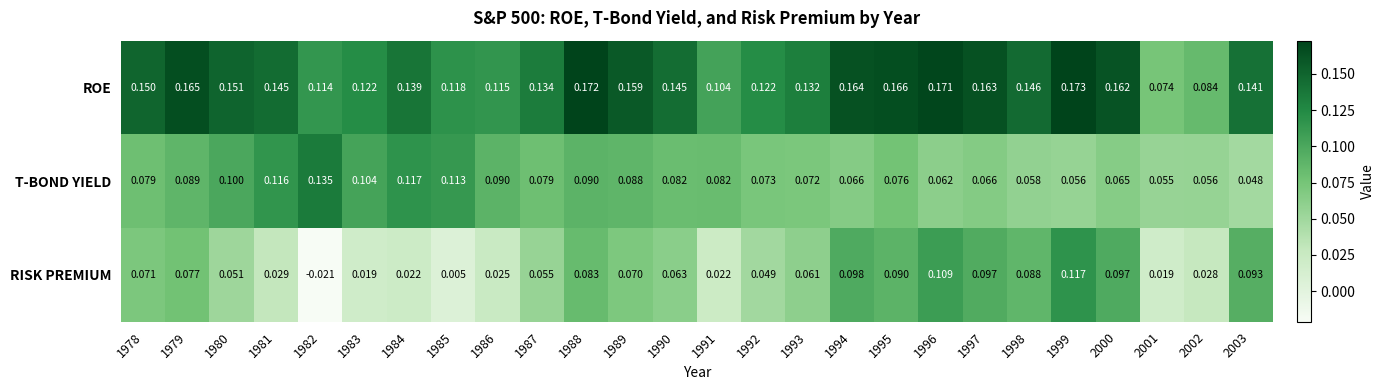

Is the value of T-BOND YIELD at 2002 greater than the value of ROE at 1996?

No